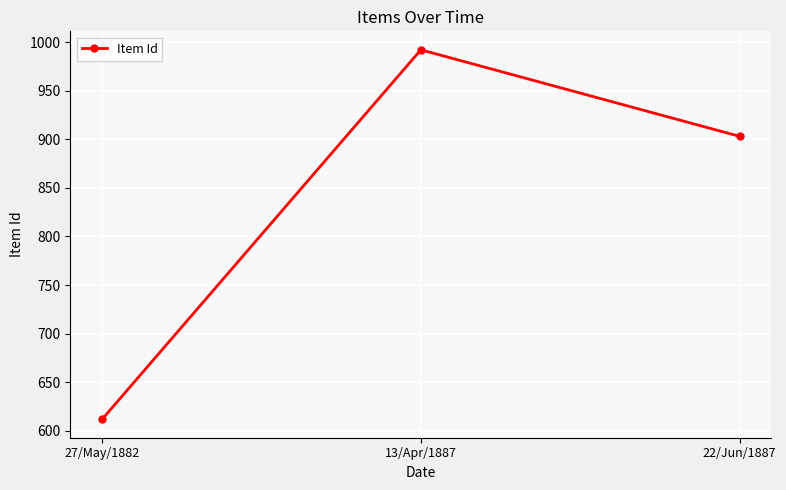

Reading right to left, transcribe all the data shown in this chart.

22/Jun/1887=903	13/Apr/1887=992	27/May/1882=612